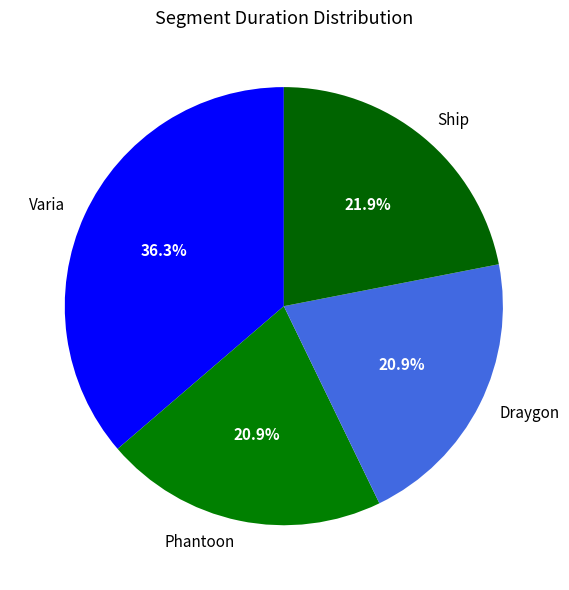

Is there any slice that represents more than half of the pie?

No